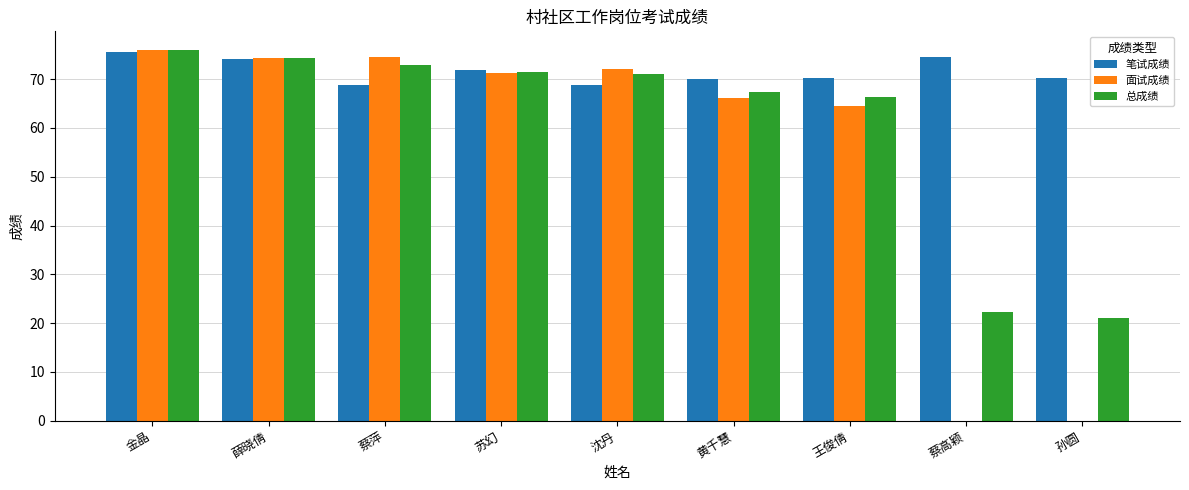

Is it true that 总成绩 equals 22.4 at 蔡高颖?

True